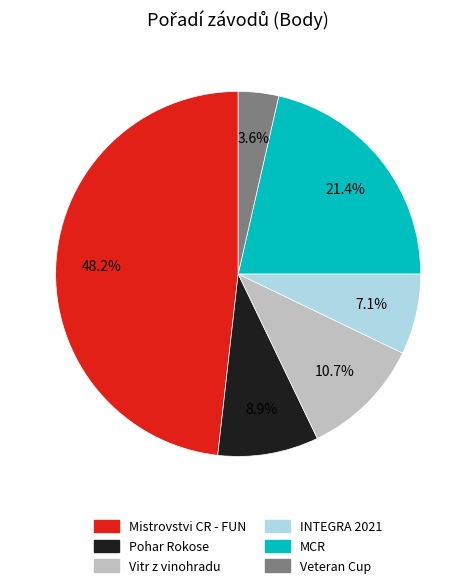

To the nearest percent, what is the average slice percentage?

17%